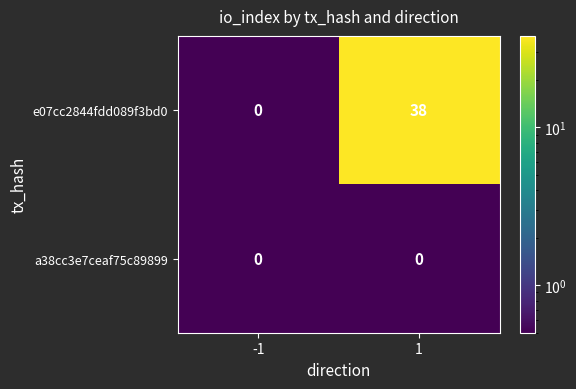

At how many categories does at least one series exceed 11?

1